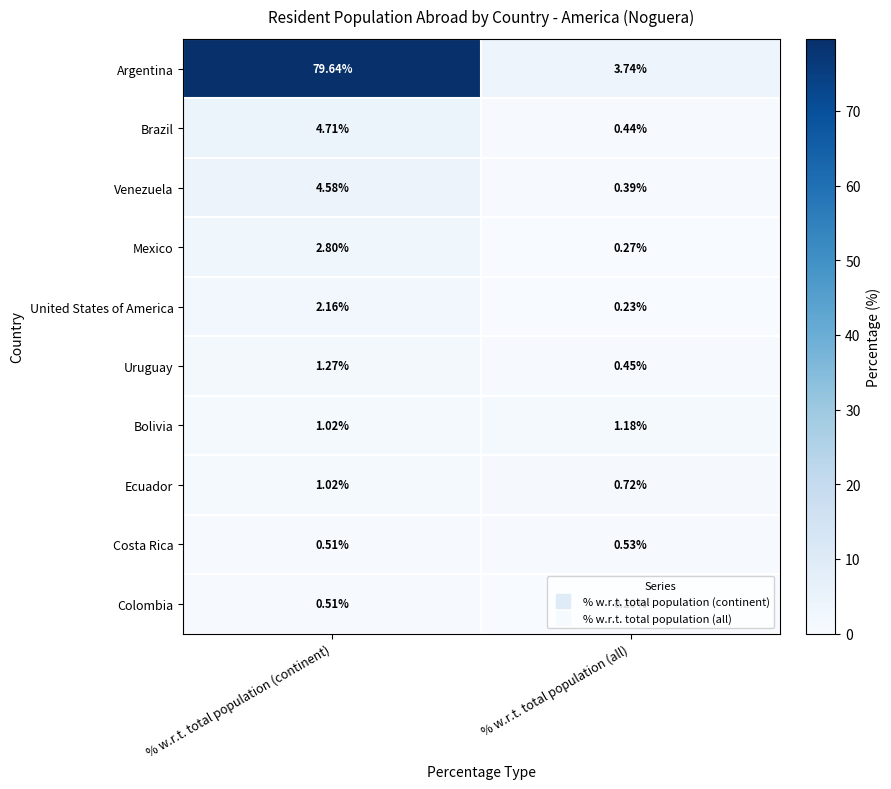

What is the greatest value displayed?

79.6